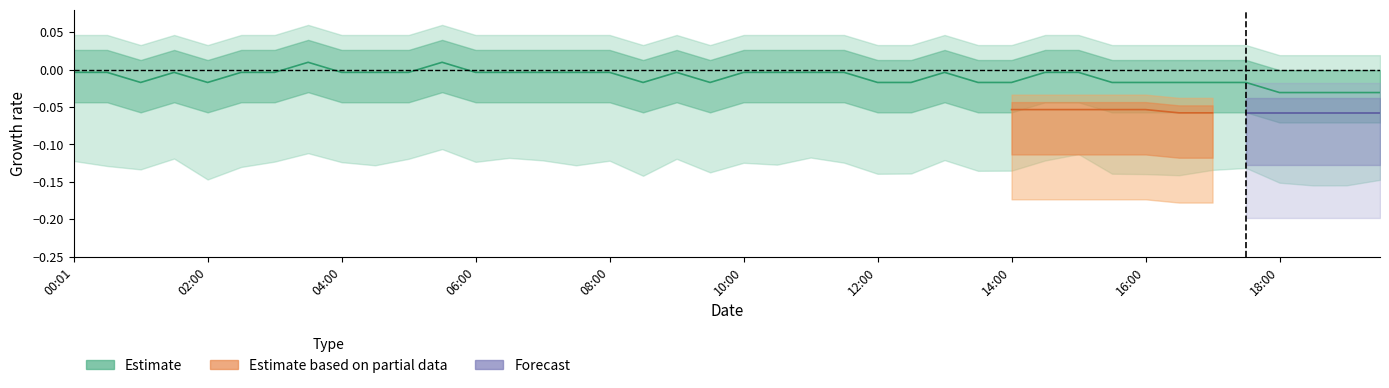

At which category does the data reach its first local peak?

01:30